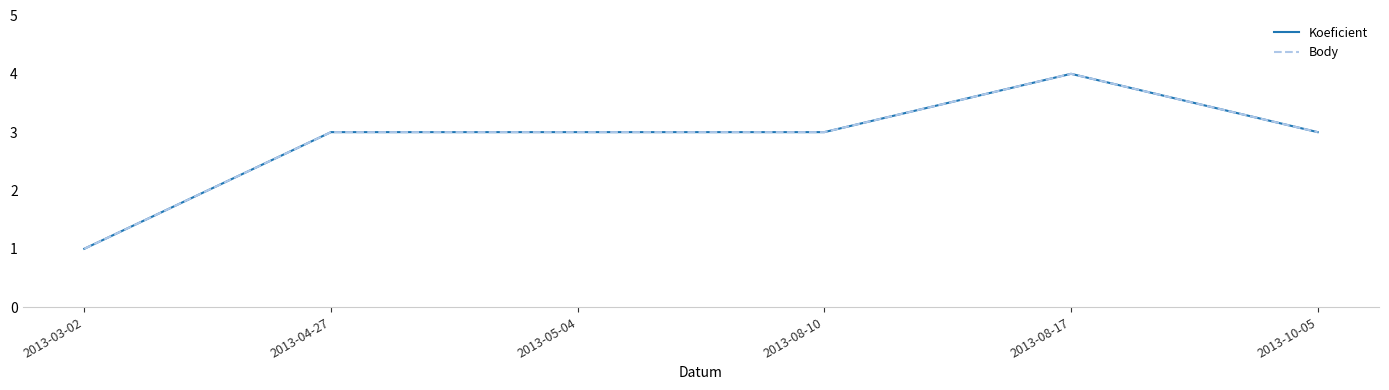

True or false: Body and Koeficient cross at least once.

False